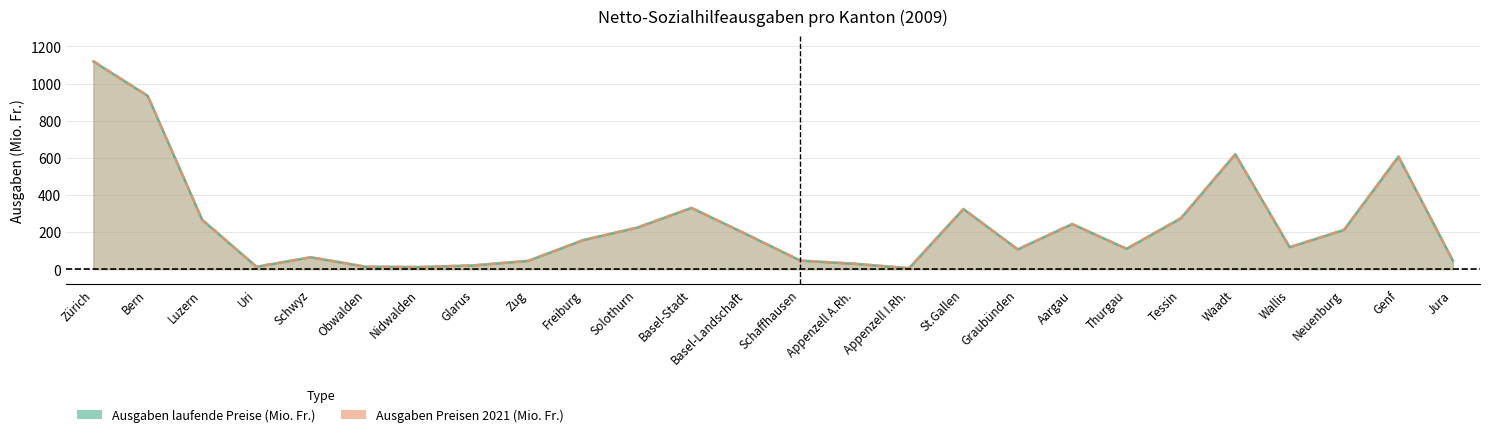

Is it true that Ausgaben Preisen 2021 (Mio. Fr.) equals 156.3 at Freiburg?

True